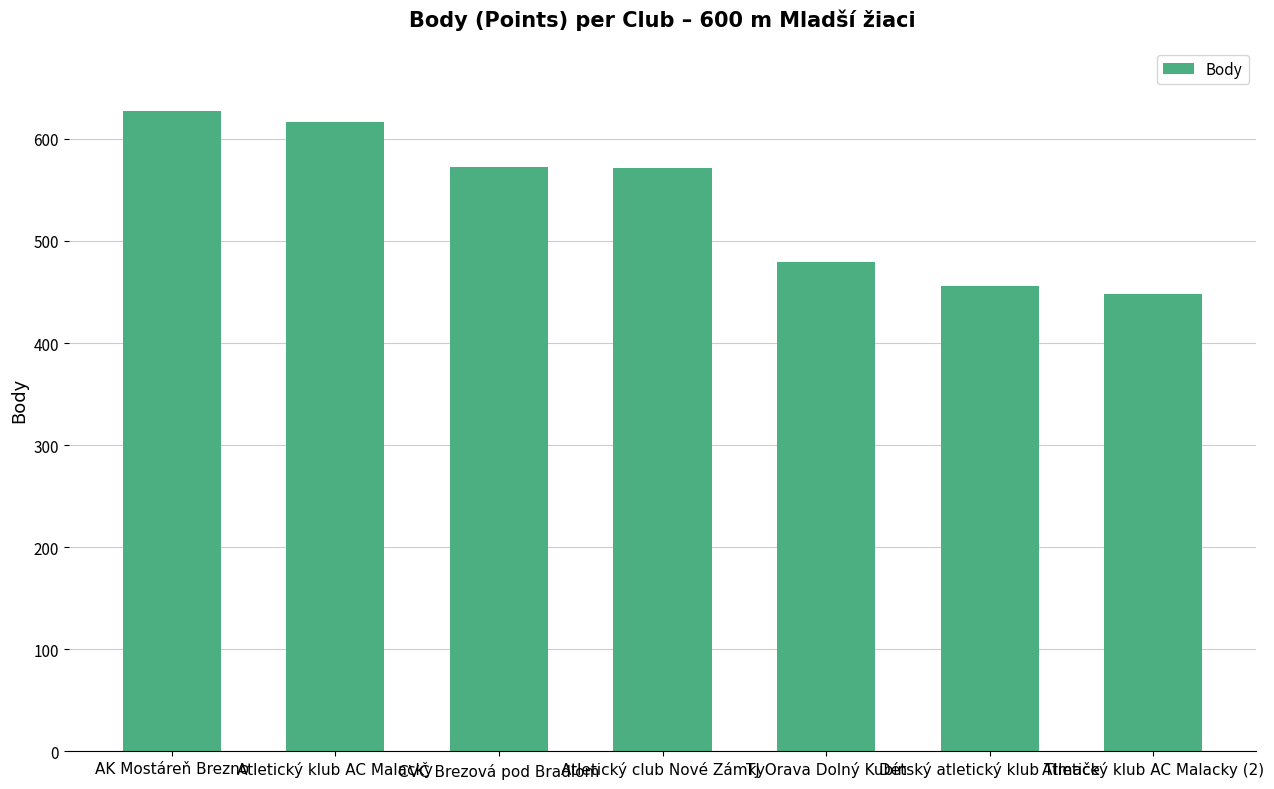

Is it true that the value at AK Mostáreň Brezno is 850?

False